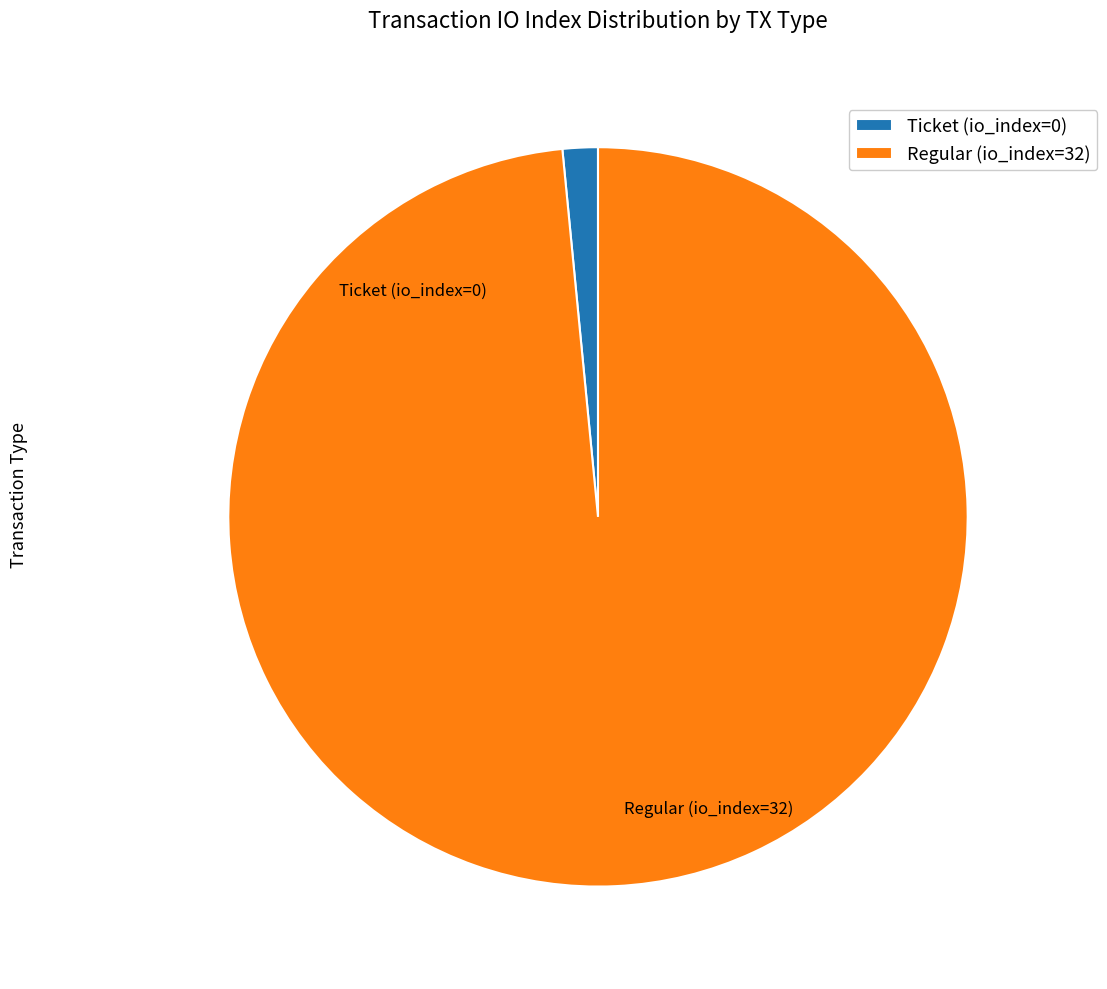

Is it true that Ticket (io_index=0) is 12% of the pie?

False